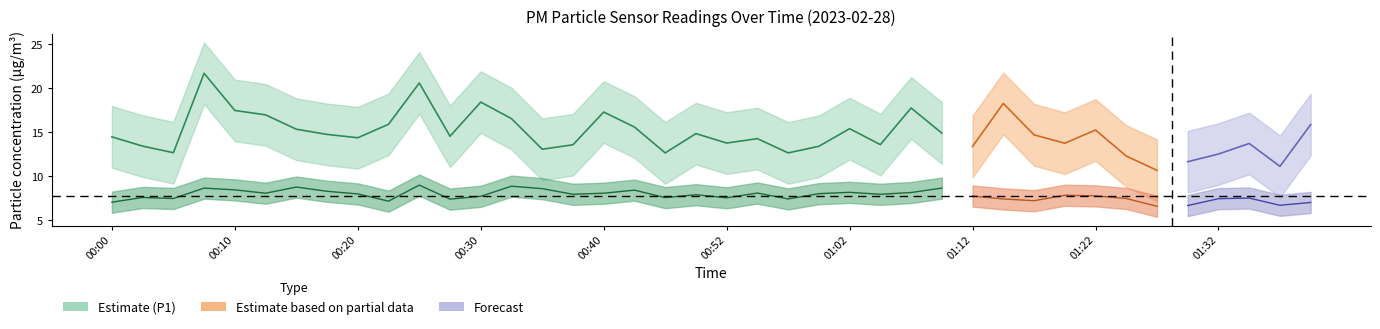

What is the approximate value of P1 at 00:32?

16.5